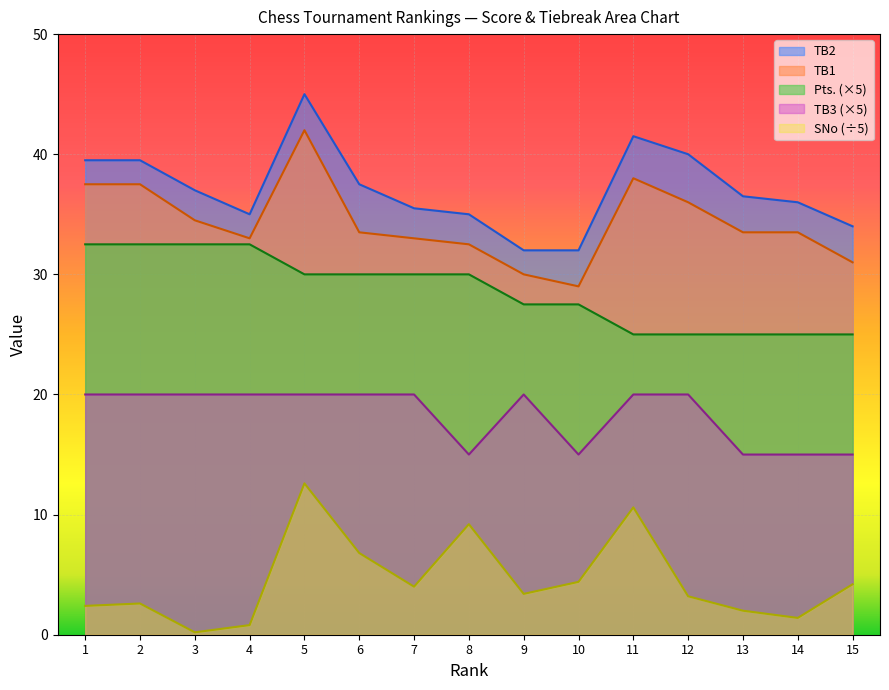

Which series has the largest range (max minus min)?

TB2